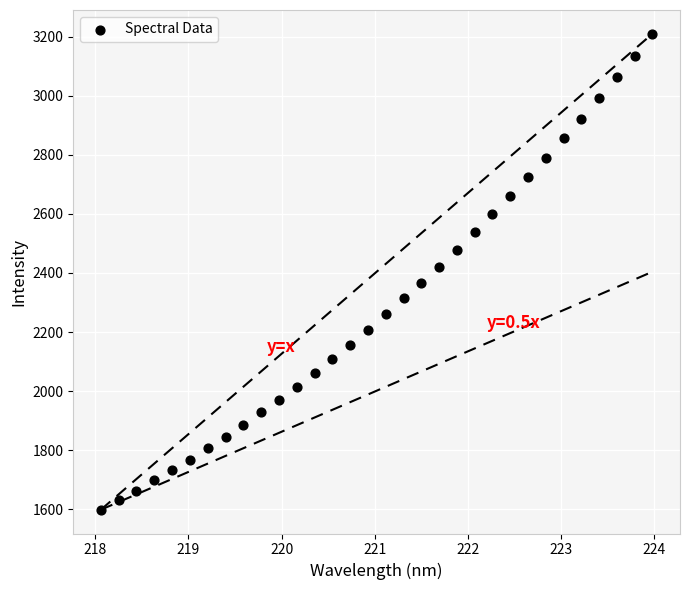

What is the range of X values (max minus min)?

5.9